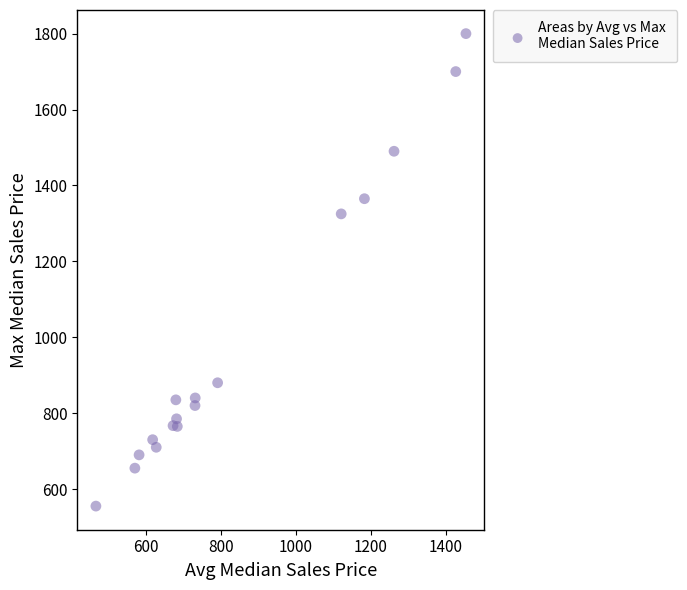

What is the range of Y values (max minus min)?

1245